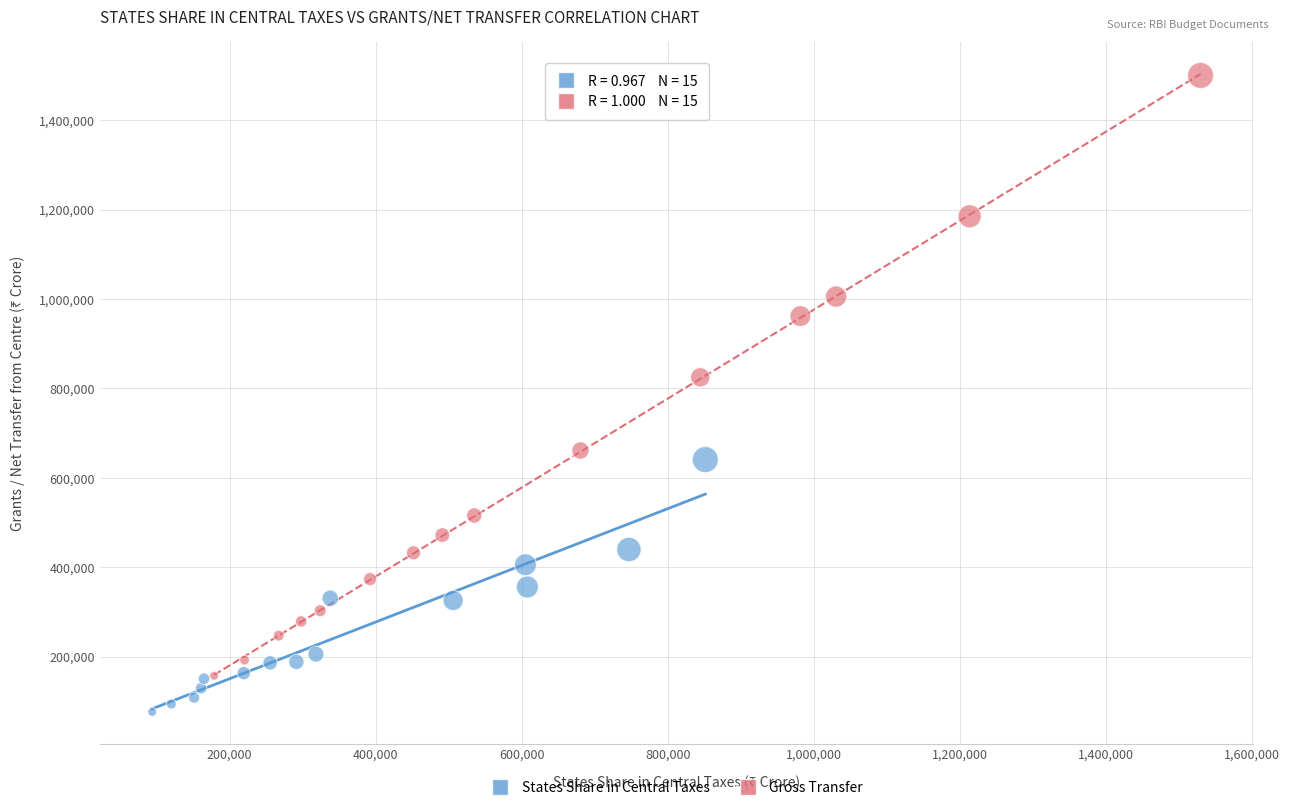

Which series contains the highest Y value?

Gross Transfer